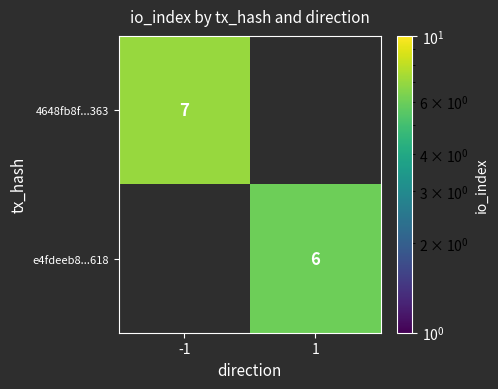

How many data points does each series have?

2